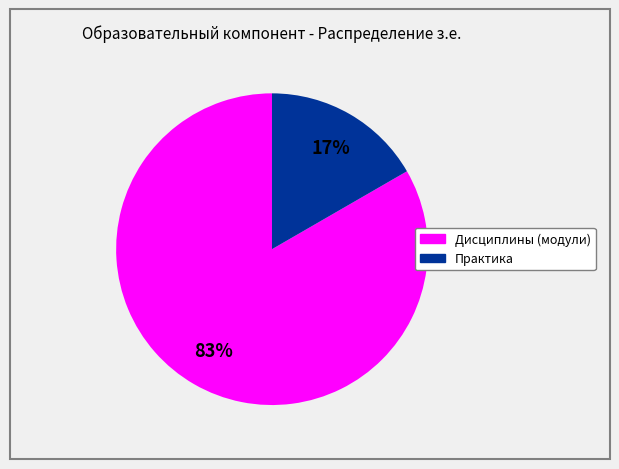

Which has a higher value, Практика or Дисциплины (модули)?

Дисциплины (модули)